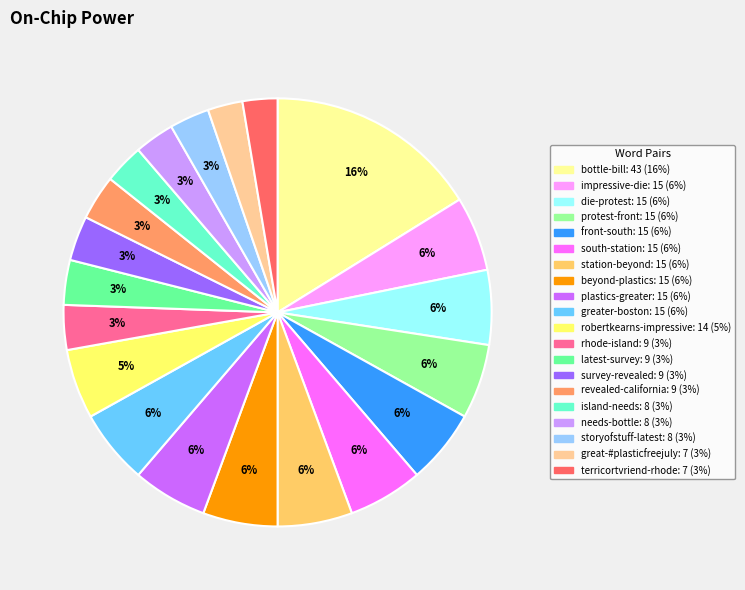

Is there any slice that represents more than half of the pie?

No